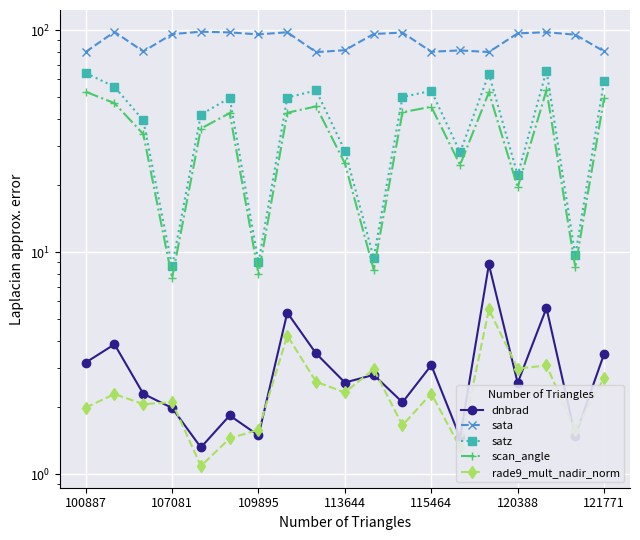

True or false: scan_angle and sata cross at least once.

False